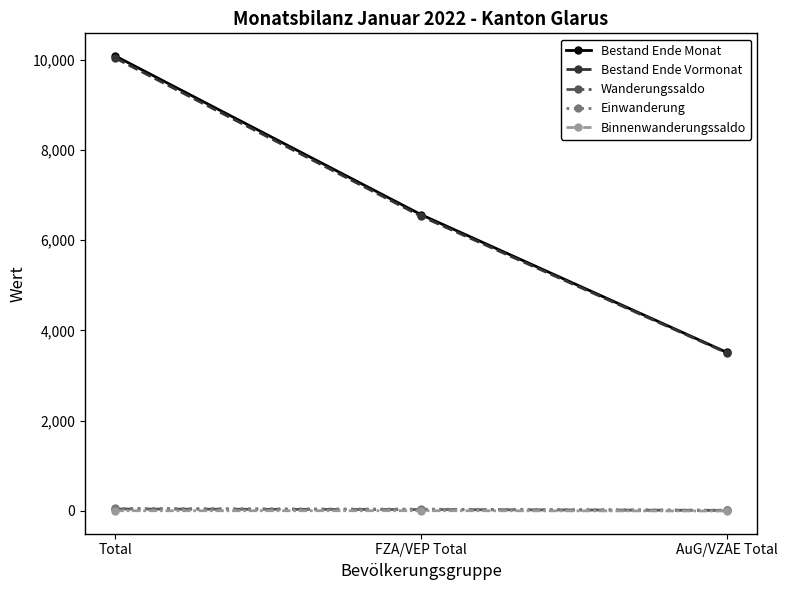

Is the value of Binnenwanderungssaldo at FZA/VEP Total greater than the value of Bestand Ende Vormonat at AuG/VZAE Total?

No